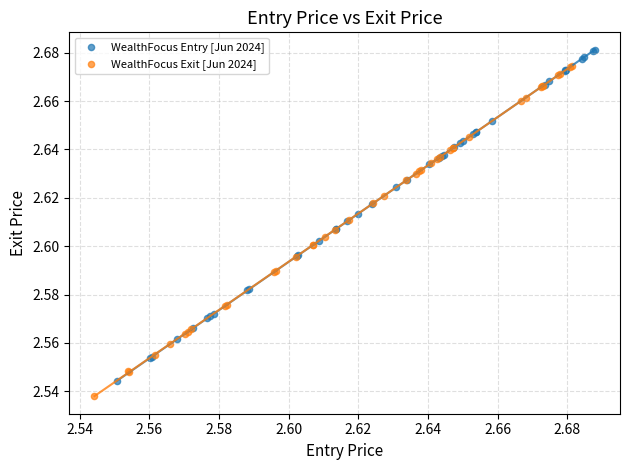

Which series contains the highest Y value?

WealthFocus Entry [Jun 2024]